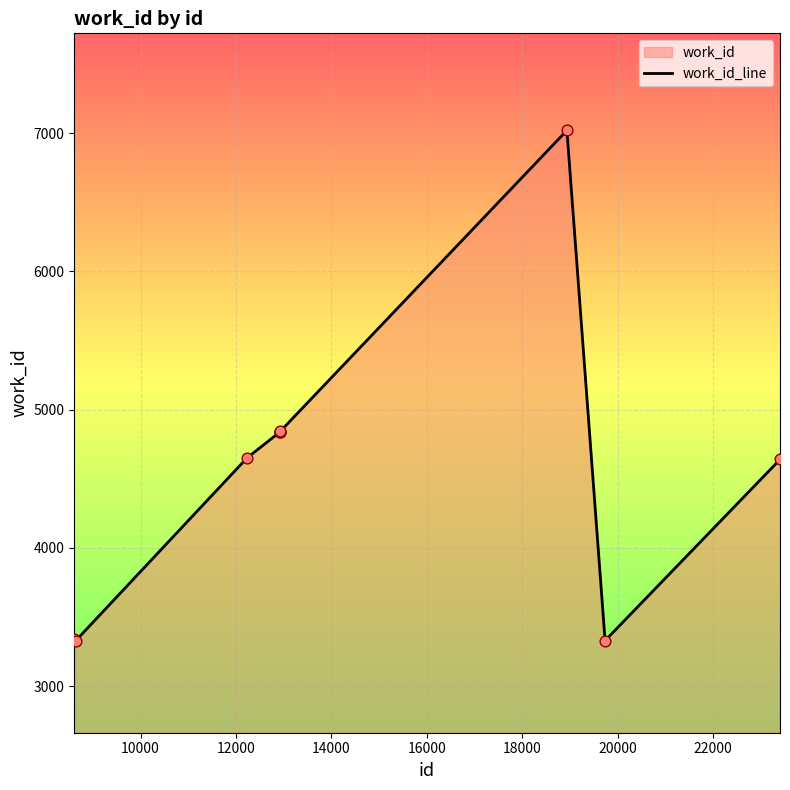

What is the greatest value displayed?

7020